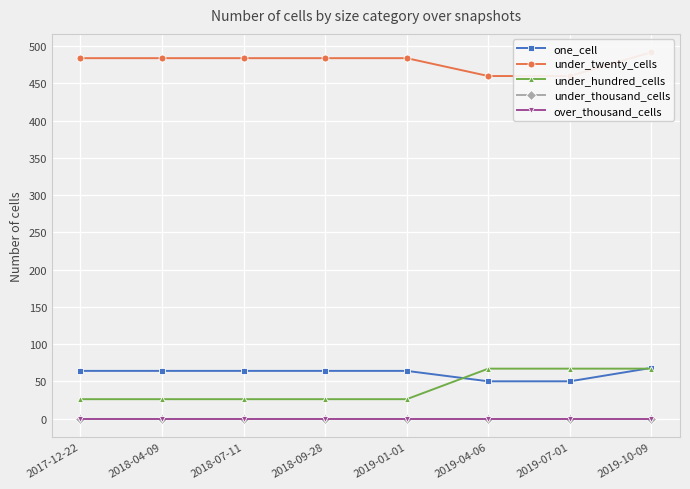

What is the maximum value shown in the chart?

492